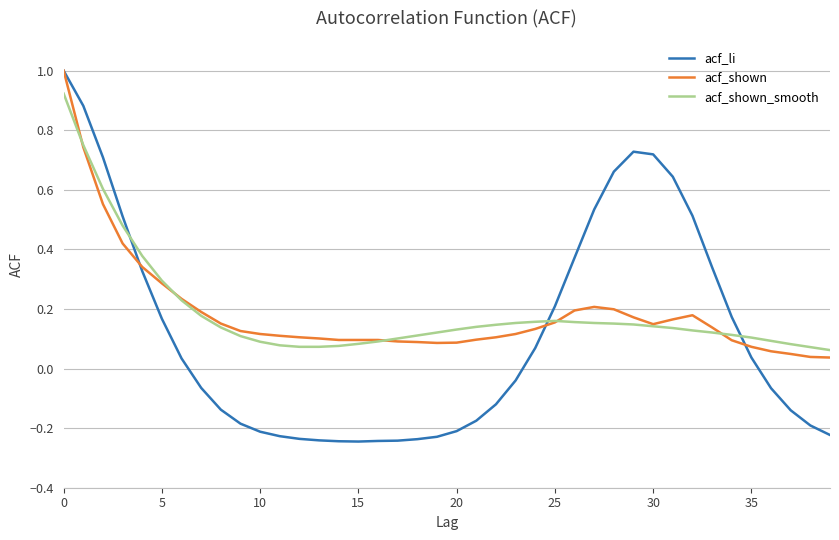

What is the maximum value for acf_shown?

1.0